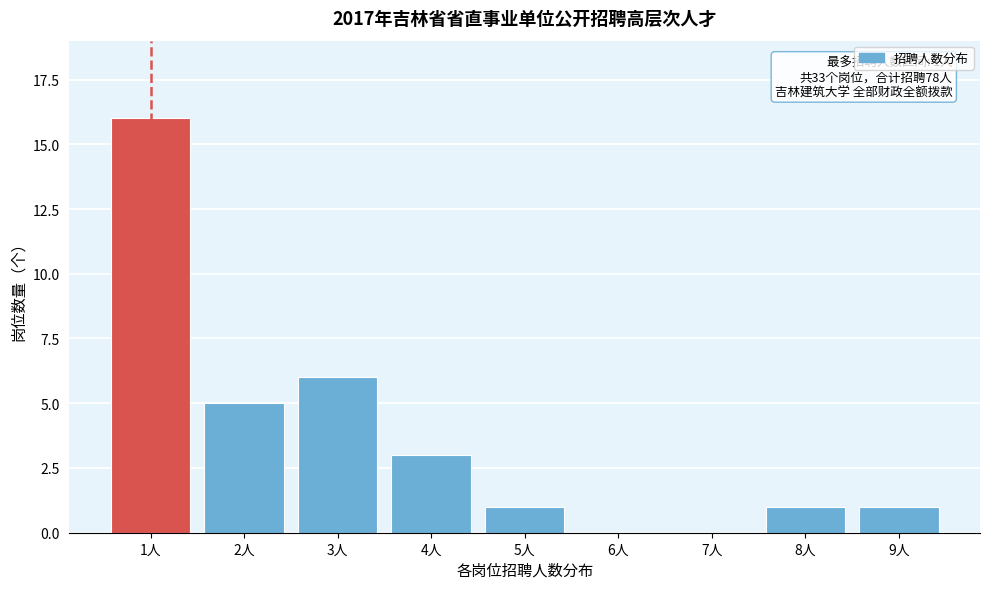

Reading left to right, list all the values displayed in this chart.

1人=16	2人=5	3人=6	4人=3	5人=1	6人=0	7人=0	8人=1	9人=1